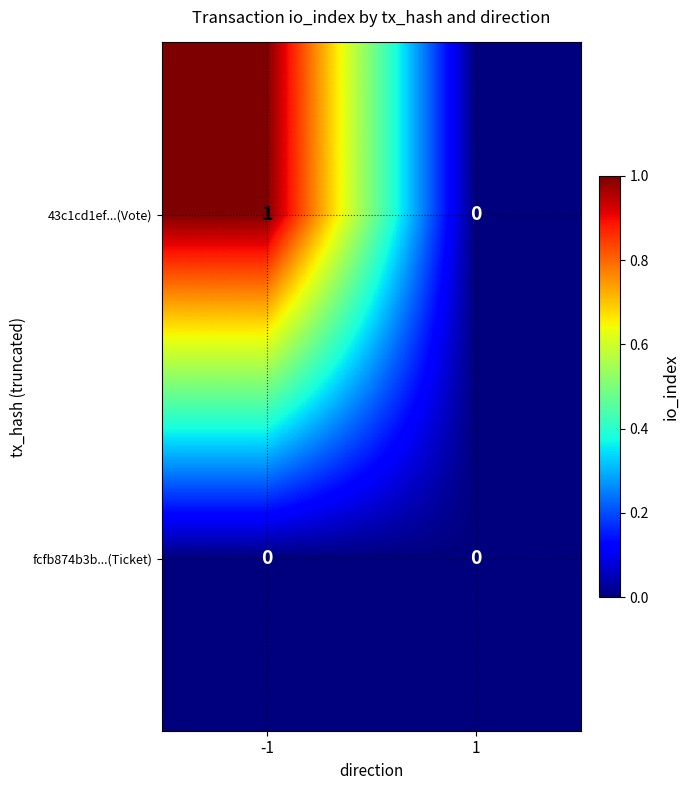

Which series has the largest total across all categories?

43c1cd1ef...(Vote)